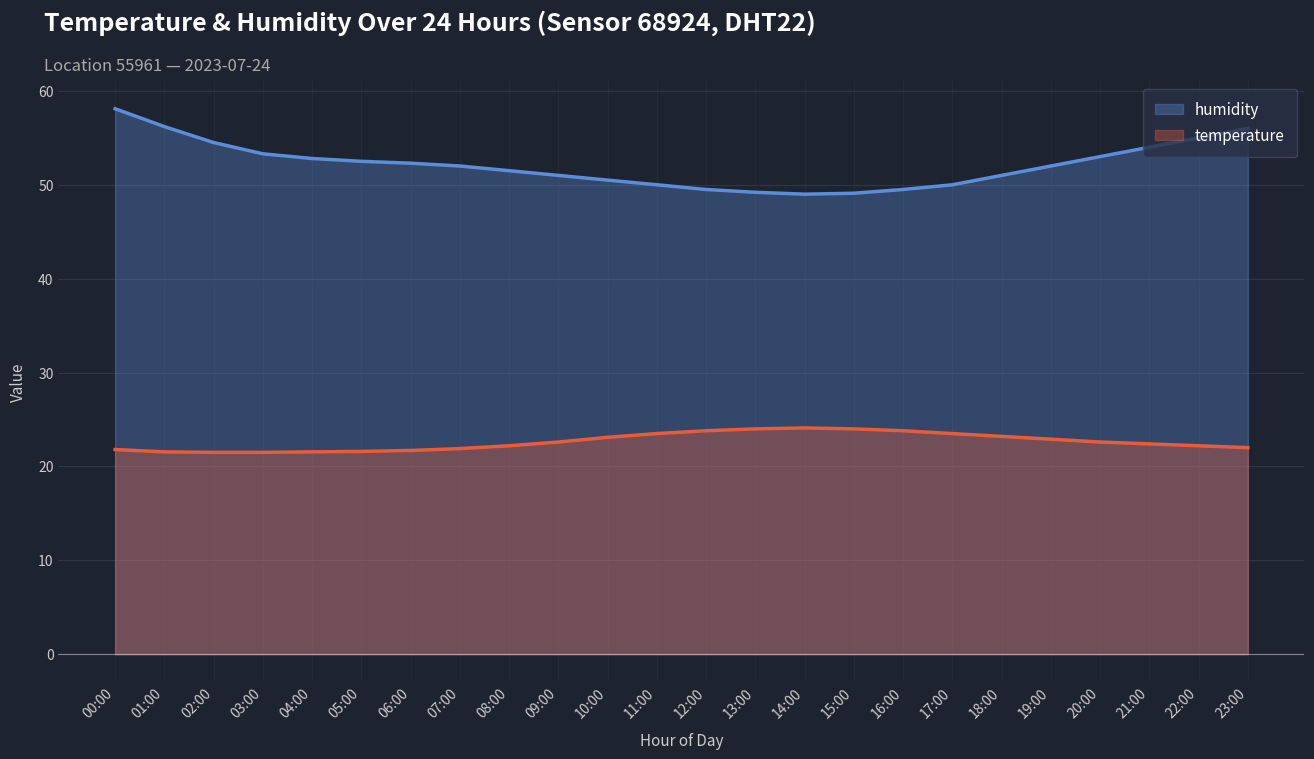

In humidity, how many points are lower than both neighbors (excluding endpoints)?

1